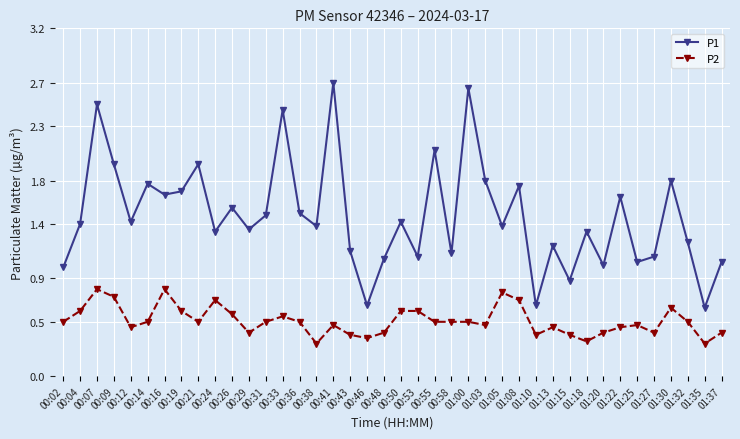

True or false: P1 and P2 cross at least once.

False